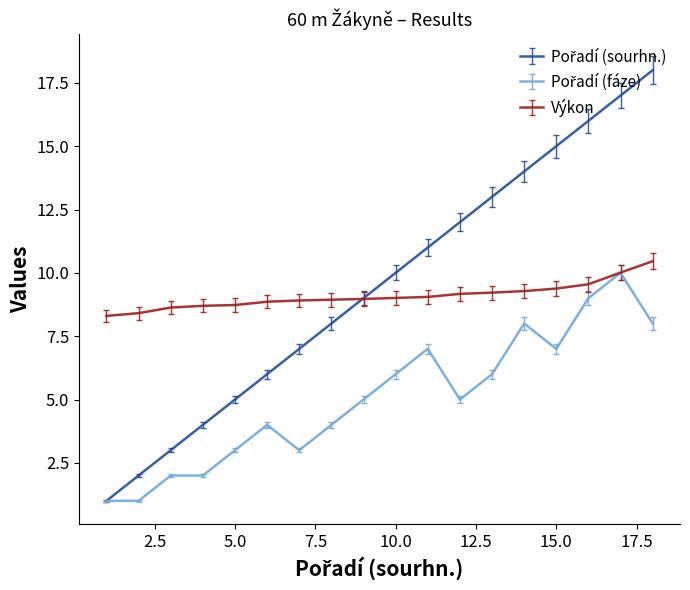

What is the maximum value shown in the chart?

18.0